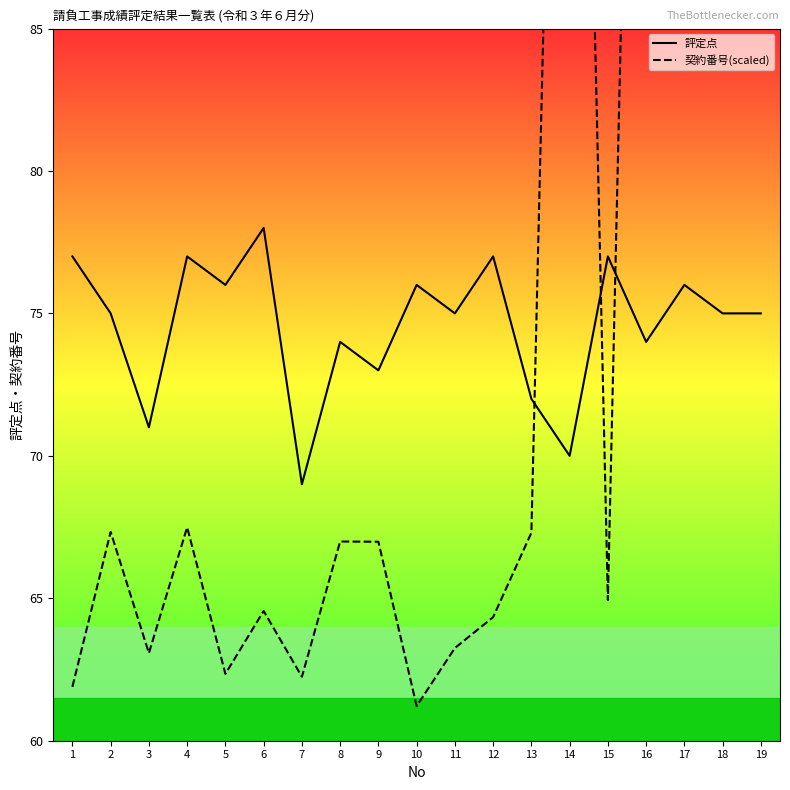

List the series in order of their peak value, lowest first.

評定点, 契約番号(scaled)